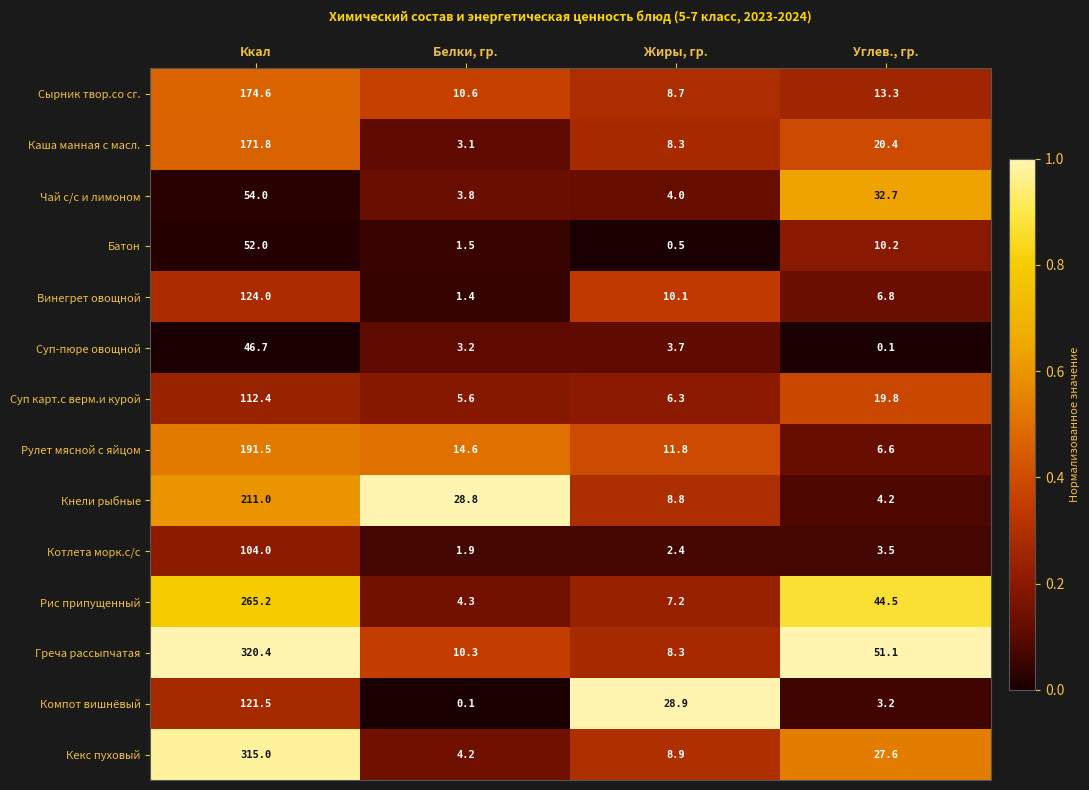

Is it true that Кнели рыбные equals 8.8 at Жиры, гр.?

True